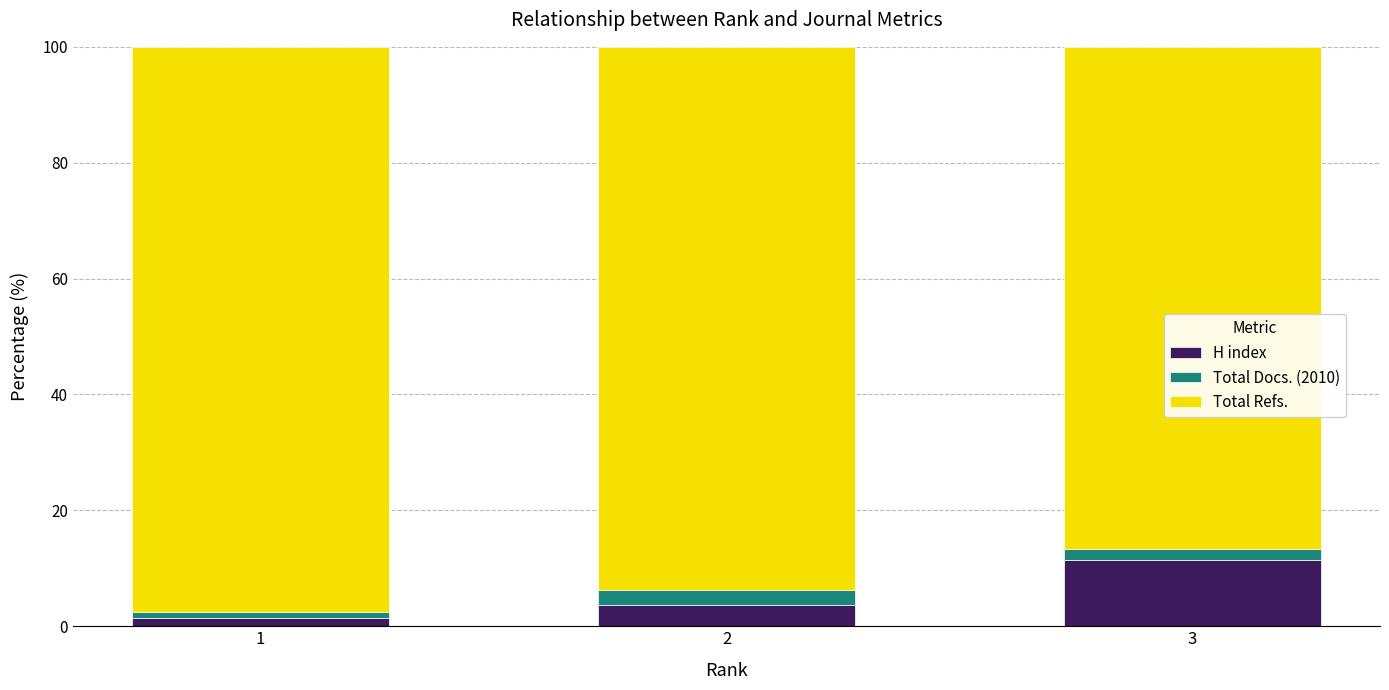

Are the bars grouped side by side (vs. stacked)?

No